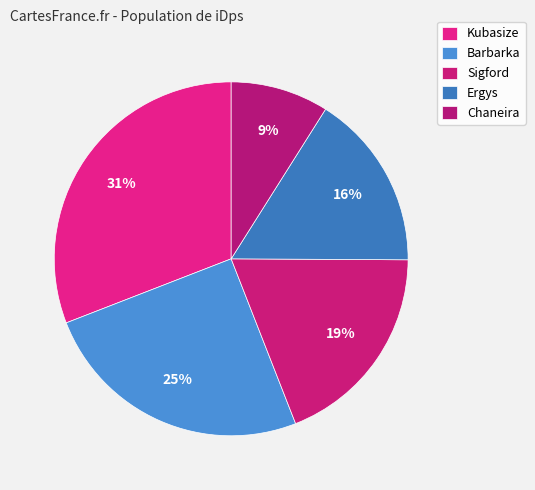

How many segments does this pie chart have?

5